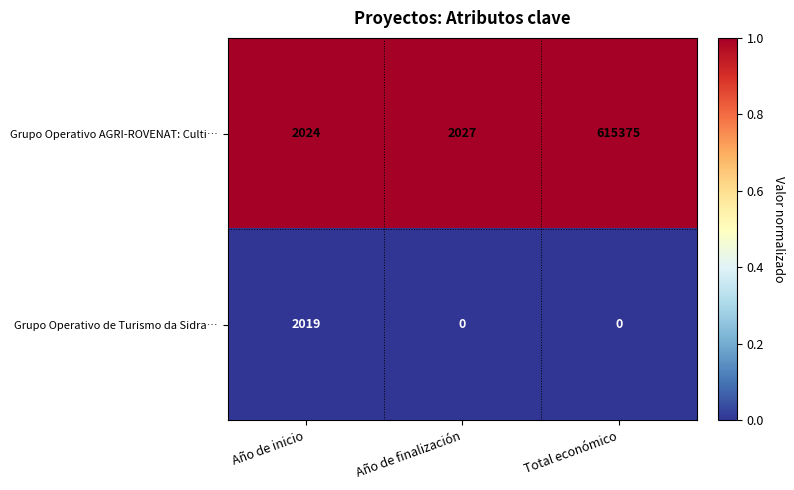

Reading right to left, list all the values displayed in this chart.

Grupo Operativo AGRI-ROVENAT: Culti…: Total económico=615375	Año de finalización=2027	Año de inicio=2024
Grupo Operativo de Turismo da Sidra…: Total económico=0	Año de finalización=0	Año de inicio=2019